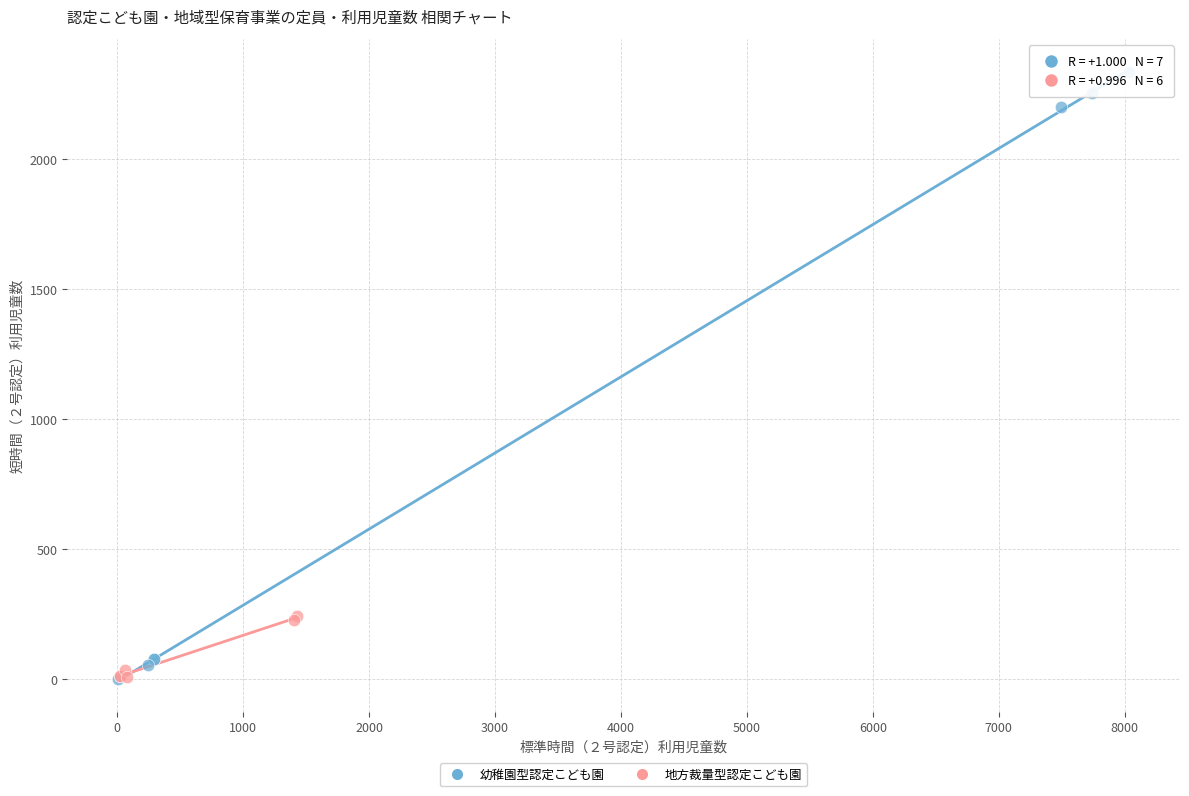

Which series contains the highest Y value?

幼稚園型認定こども園